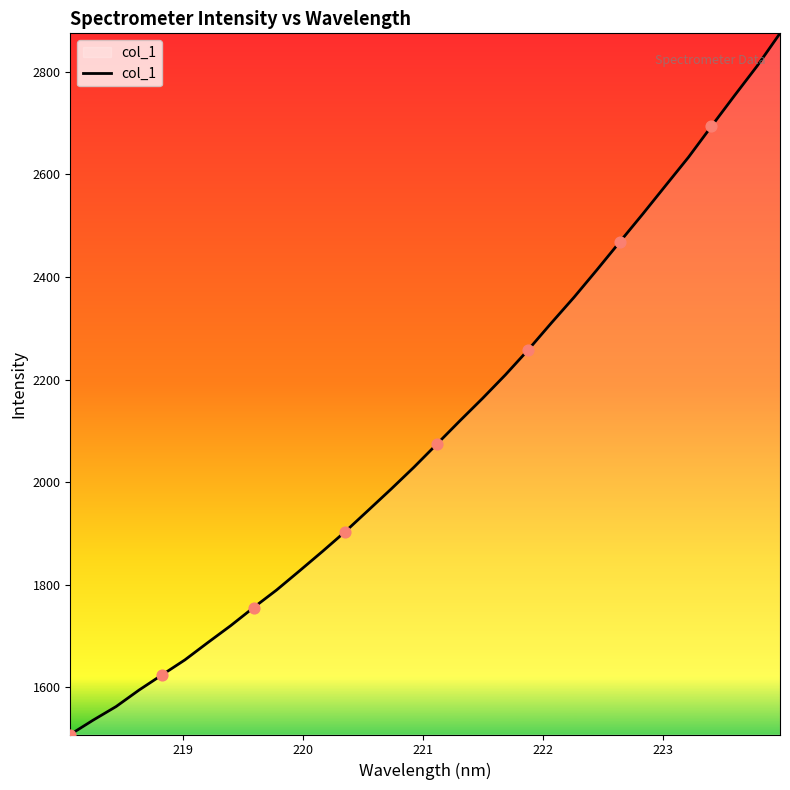

What is the smallest value displayed?

1508.3